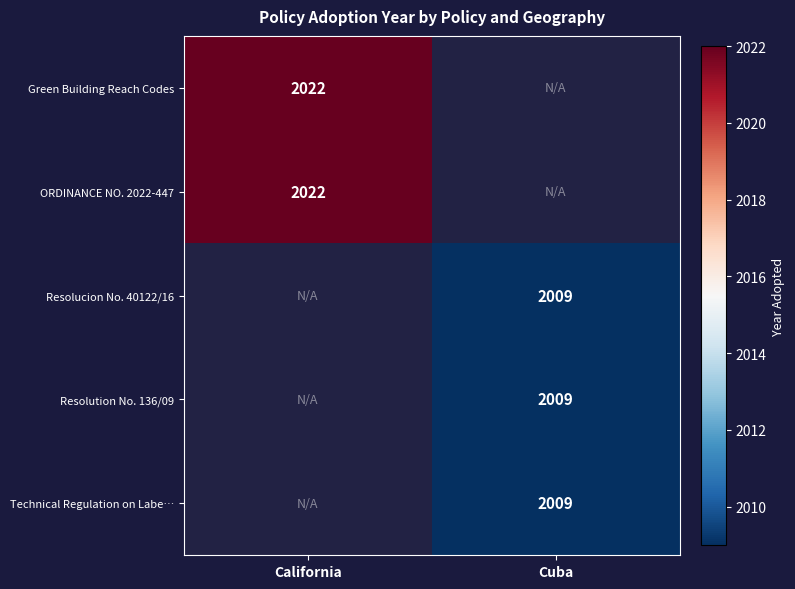

The Resolucion No. 40122/16 series shows 2009 at Cuba. True or false?

True